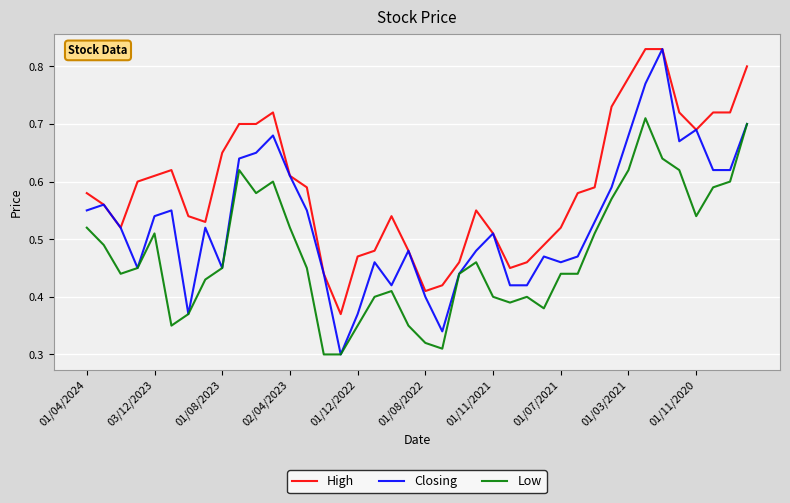

True or false: Low and High cross at least once.

False